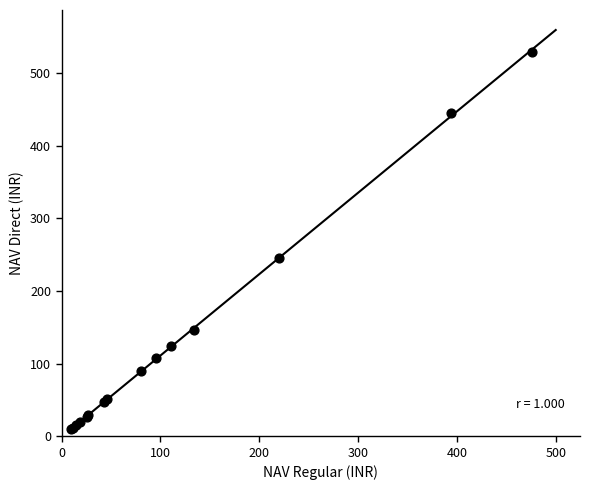

What Y value in the scatter plot is closest to 269?

245.3